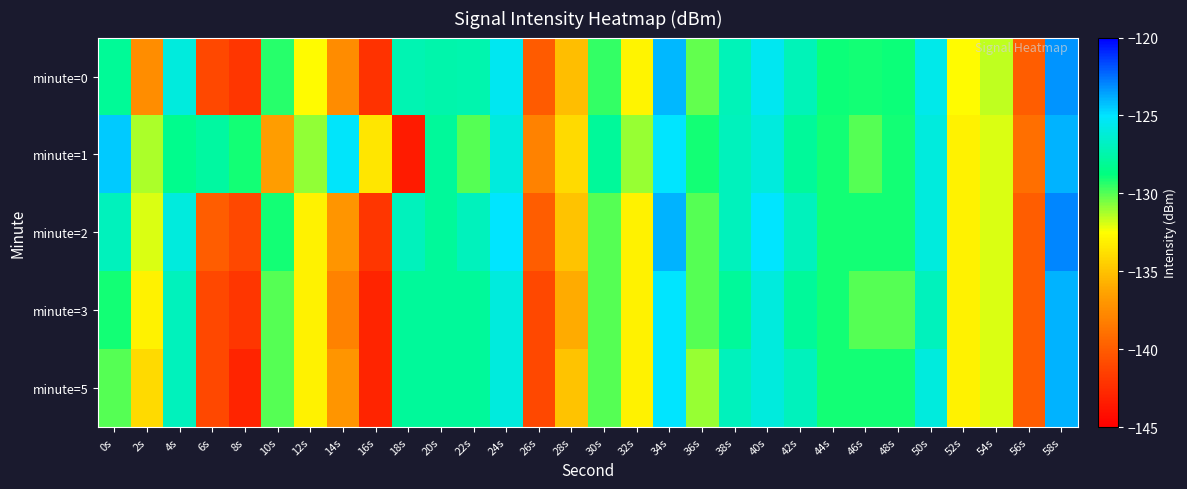

Reading left to right, list all the values displayed in this chart.

minute=0: 0s=-128.1	2s=-137.4	4s=-126.0	6s=-141.0	8s=-142.0	10s=-129.3	12s=-132.6	14s=-137.6	16s=-142.2	18s=-127.3	20s=-127.5	22s=-127.4	24s=-125.4	26s=-140.1	28s=-135.2	30s=-129.5	32s=-133.0	34s=-124.1	36s=-130.2	38s=-127.1	40s=-125.4	42s=-127.1	44s=-128.9	46s=-129.0	48s=-129.0	50s=-125.6	52s=-132.6	54s=-131.6	56s=-140.0	58s=-123.2
minute=1: 0s=-124.5	2s=-131.3	4s=-128.4	6s=-127.8	8s=-129.0	10s=-136.7	12s=-130.8	14s=-125.2	16s=-133.6	18s=-143.4	20s=-128.0	22s=-130.0	24s=-126.0	26s=-138.0	28s=-134.0	30s=-128.0	32s=-131.0	34s=-125.0	36s=-129.0	38s=-127.0	40s=-126.0	42s=-128.0	44s=-129.0	46s=-130.0	48s=-129.0	50s=-126.0	52s=-133.0	54s=-132.0	56s=-139.0	58s=-124.0
minute=2: 0s=-127.0	2s=-132.0	4s=-126.0	6s=-140.0	8s=-141.0	10s=-129.0	12s=-133.0	14s=-137.0	16s=-142.0	18s=-127.0	20s=-128.0	22s=-127.0	24s=-125.0	26s=-140.0	28s=-135.0	30s=-130.0	32s=-133.0	34s=-124.0	36s=-130.0	38s=-127.0	40s=-125.0	42s=-127.0	44s=-129.0	46s=-129.0	48s=-129.0	50s=-126.0	52s=-133.0	54s=-132.0	56s=-140.0	58s=-123.0
minute=3: 0s=-129.0	2s=-133.0	4s=-127.0	6s=-141.0	8s=-142.0	10s=-130.0	12s=-133.0	14s=-138.0	16s=-143.0	18s=-128.0	20s=-128.0	22s=-128.0	24s=-126.0	26s=-141.0	28s=-136.0	30s=-130.0	32s=-133.0	34s=-125.0	36s=-130.0	38s=-128.0	40s=-126.0	42s=-128.0	44s=-129.0	46s=-130.0	48s=-130.0	50s=-127.0	52s=-133.0	54s=-132.0	56s=-140.0	58s=-124.0
minute=5: 0s=-130.0	2s=-134.0	4s=-127.0	6s=-141.0	8s=-143.0	10s=-130.0	12s=-133.0	14s=-137.0	16s=-143.0	18s=-128.0	20s=-128.0	22s=-128.0	24s=-126.0	26s=-141.0	28s=-135.0	30s=-130.0	32s=-133.0	34s=-125.0	36s=-131.0	38s=-127.0	40s=-126.0	42s=-127.0	44s=-129.0	46s=-129.0	48s=-129.0	50s=-126.0	52s=-133.0	54s=-132.0	56s=-140.0	58s=-124.0